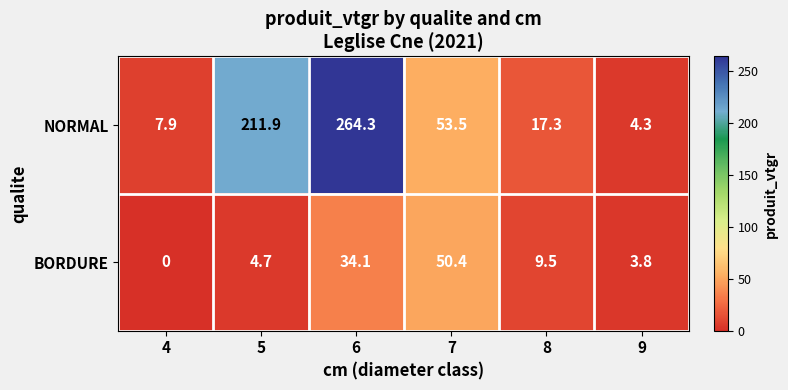

Is it true that NORMAL equals 6.2 at 9?

False